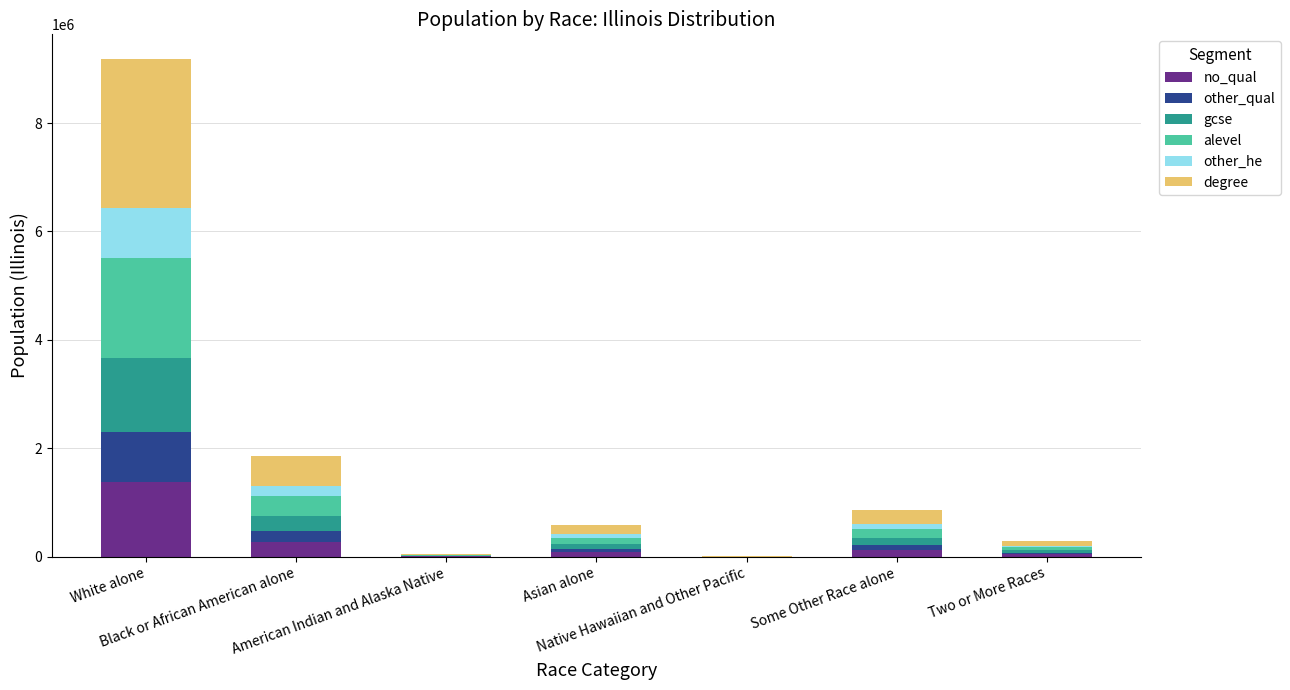

How many data points does each series have?

7